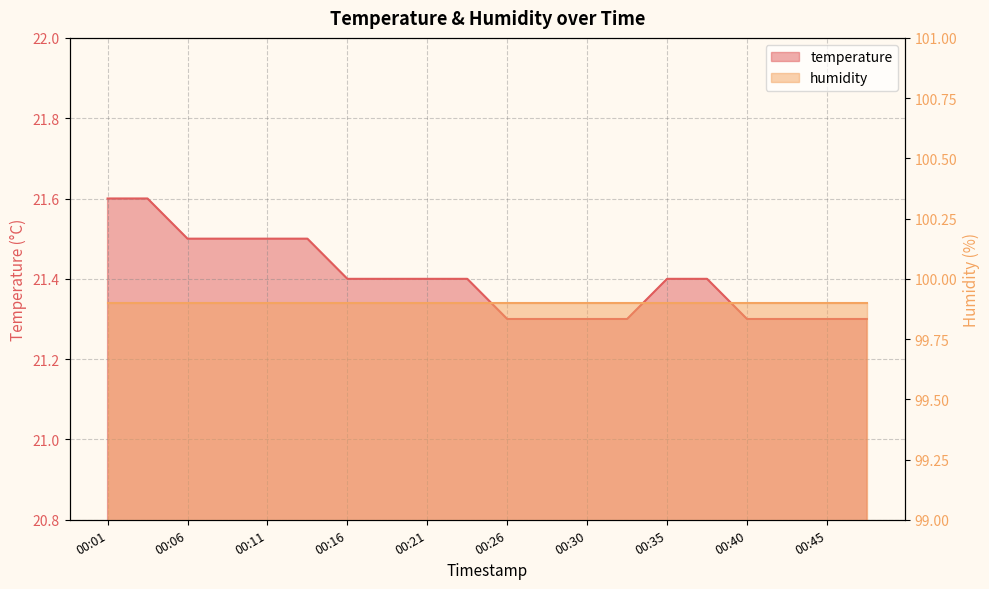

Reading left to right, what are all the values shown in this chart?

00:01=21.6	00:03=21.6	00:06=21.5	00:08=21.5	00:11=21.5	00:13=21.5	00:16=21.4	00:18=21.4	00:21=21.4	00:23=21.4	00:26=21.3	00:28=21.3	00:30=21.3	00:33=21.3	00:35=21.4	00:38=21.4	00:40=21.3	00:43=21.3	00:45=21.3	00:48=21.3